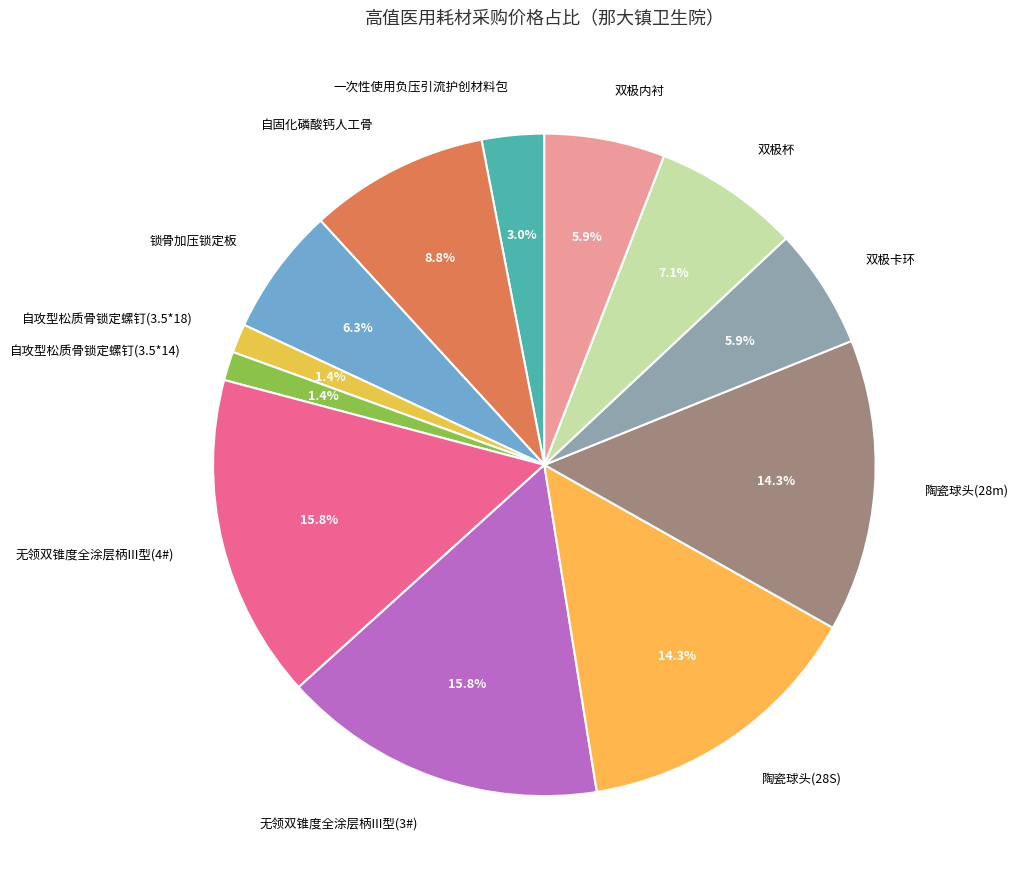

What percentage is the 自攻型松质骨锁定螺钉(3.5*14) slice, to the nearest percent?

1%